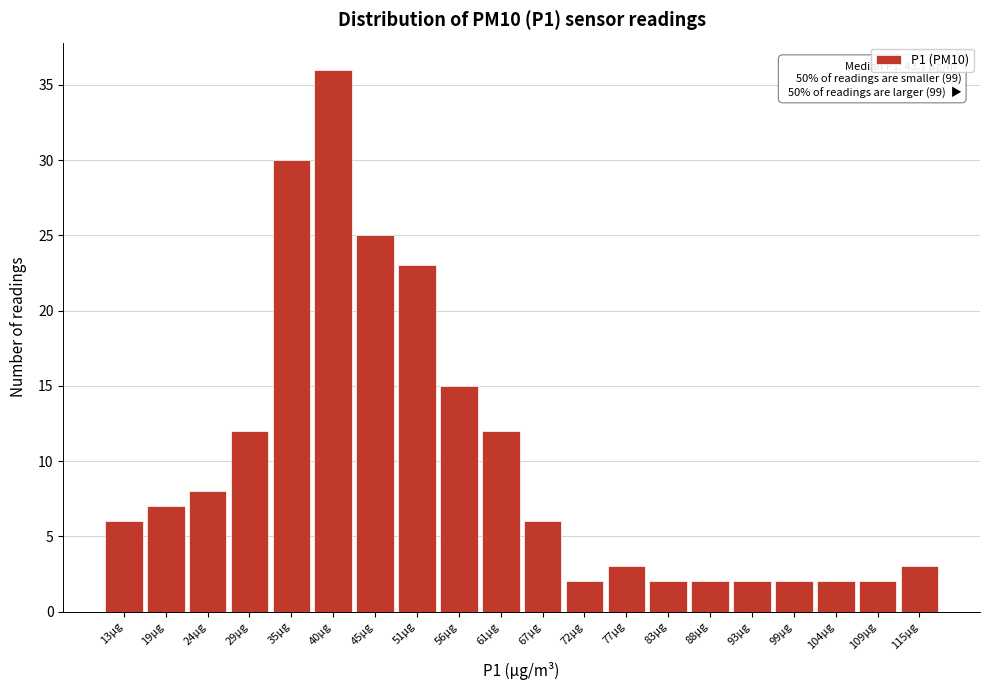

Which range on the x-axis has the tallest bar?

37 to 43